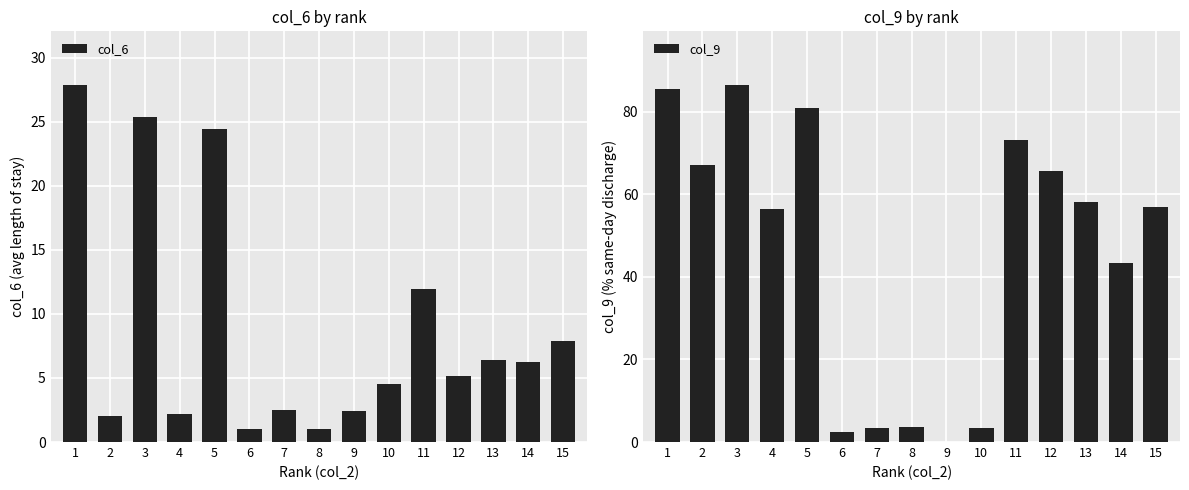

Reading left to right, list all the values displayed in this chart.

col_6: 27.9	2.0	25.4	2.2	24.4	1.0	2.5	1.0	2.4	4.5	11.9	5.2	6.4	6.2	7.9
col_9: 85.6	67.0	86.5	56.5	81.0	2.3	3.5	3.7	0.0	3.5	73.3	65.7	58.0	43.4	56.9